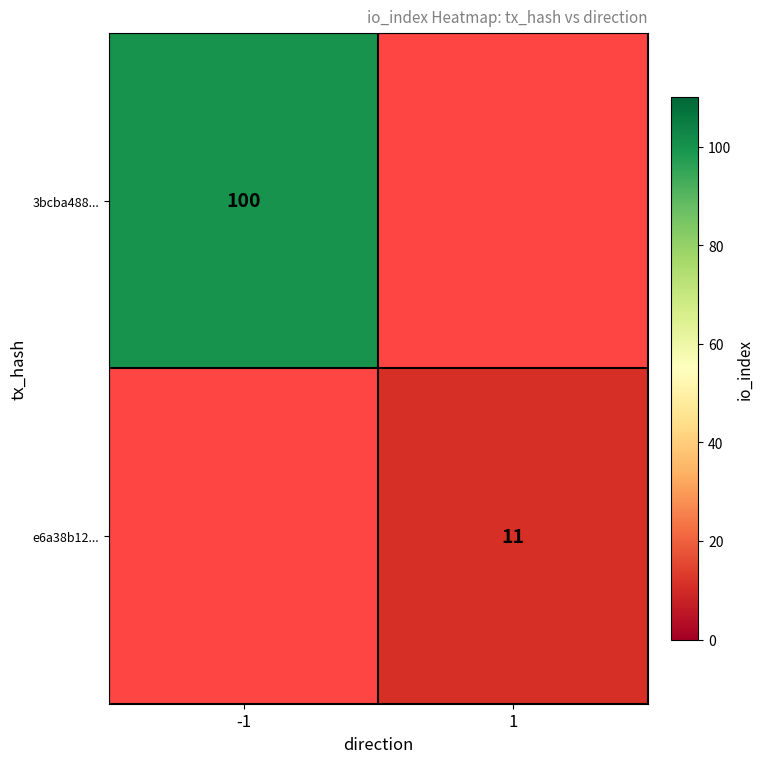

Between 1 and -1, which is larger?

-1